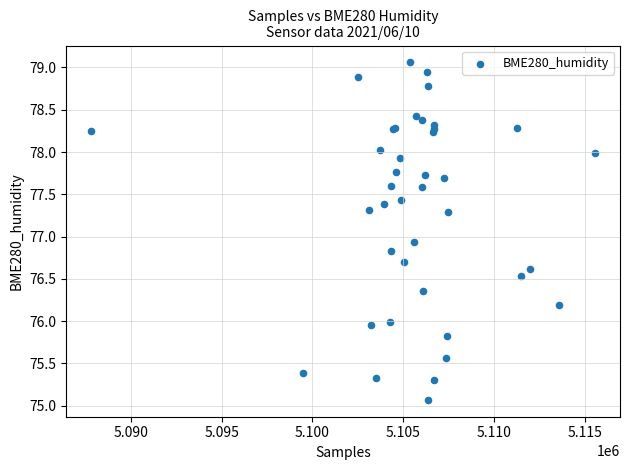

What Y value in the scatter plot is closest to 77?

76.9